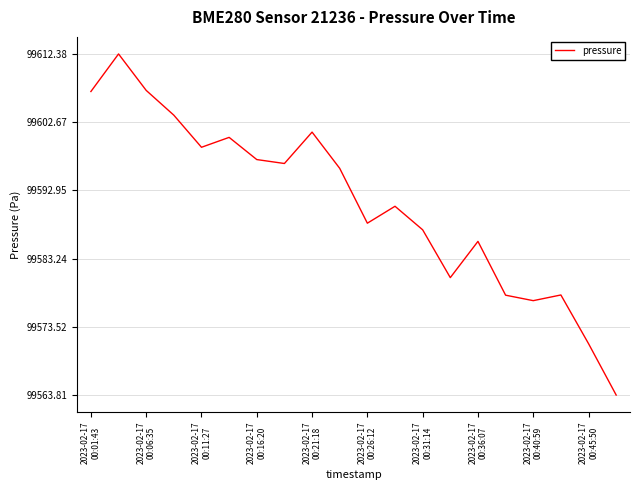

What is the difference between the maximum and minimum values?

48.6